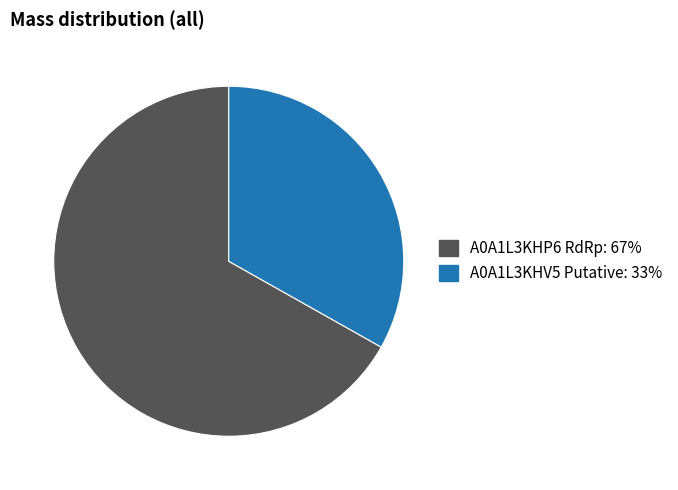

Is A0A1L3KHP6 RdRp the majority of the pie?

Yes